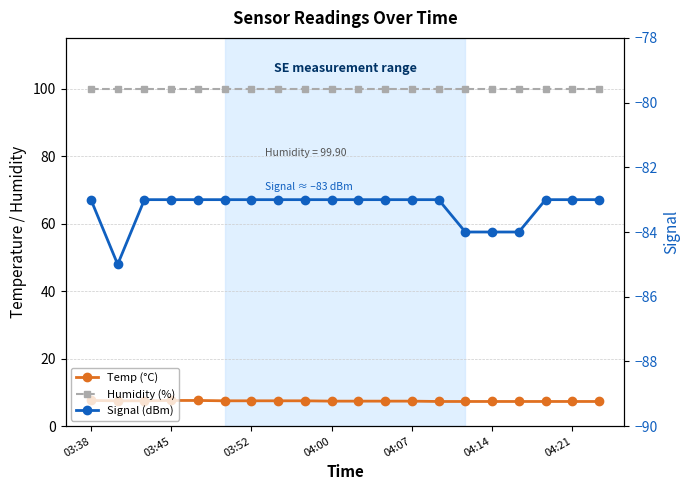

Is this an area chart (filled region under the line)?

No